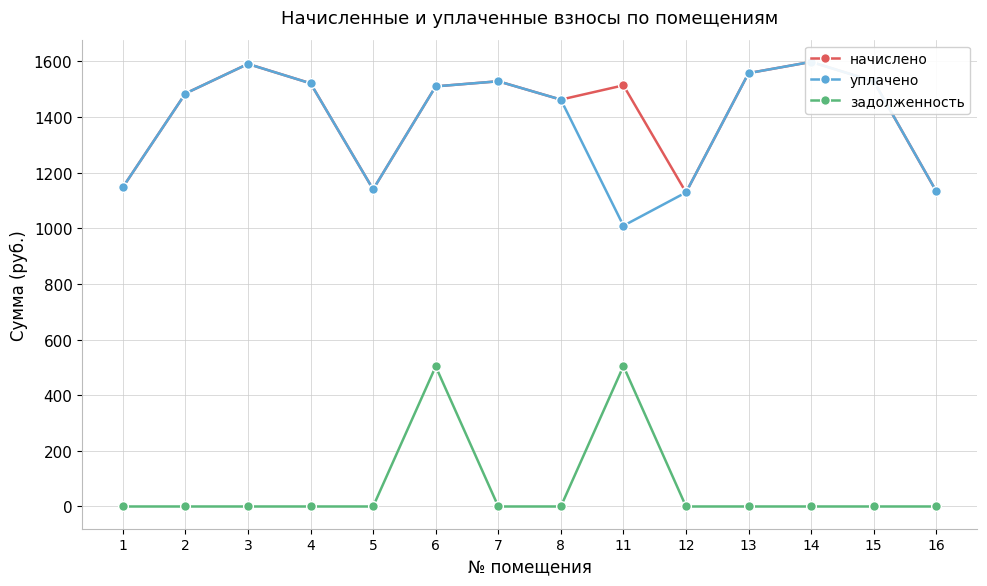

True or false: начислено has a value of 1510.4 at 6.

True